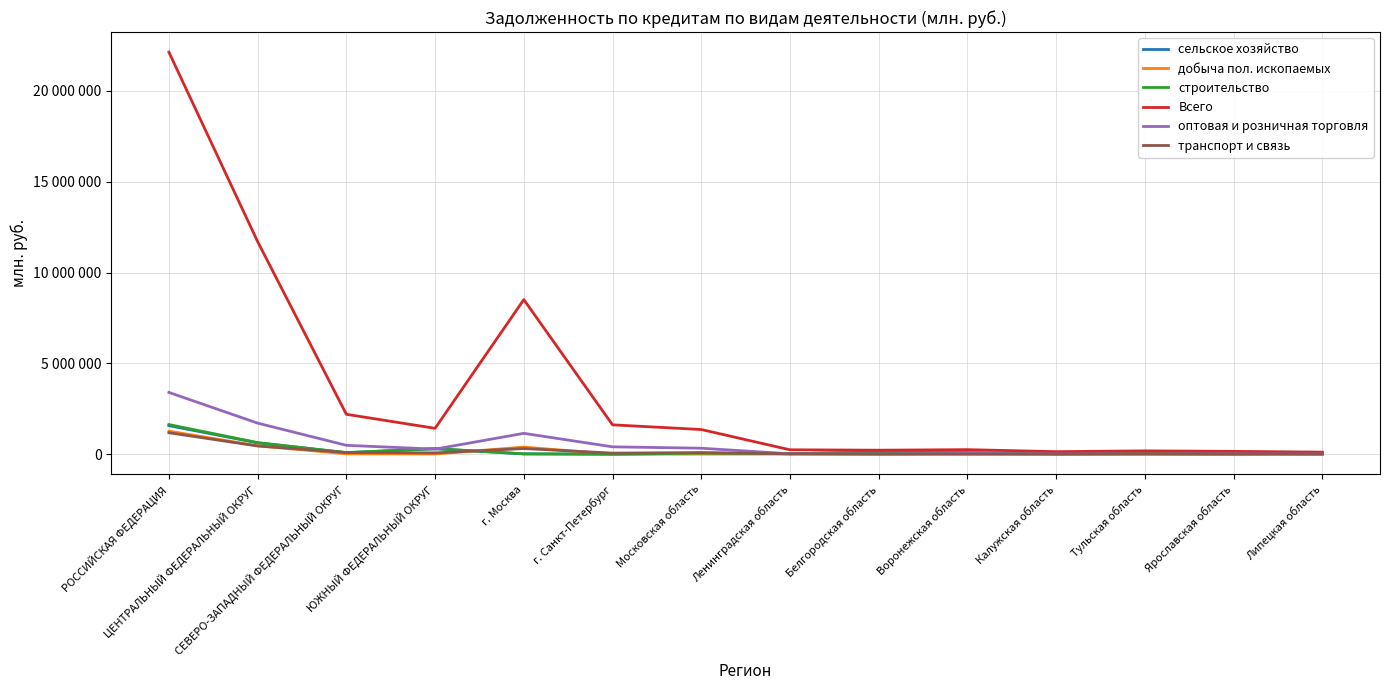

Is this an area chart (filled region under the line)?

No